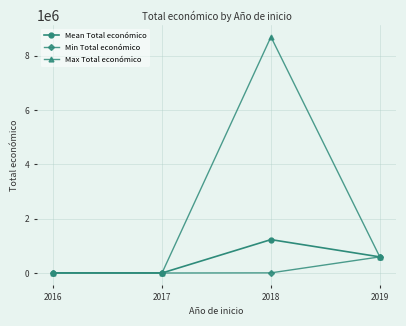

Which category has the highest value in the Mean Total económico series?

2018